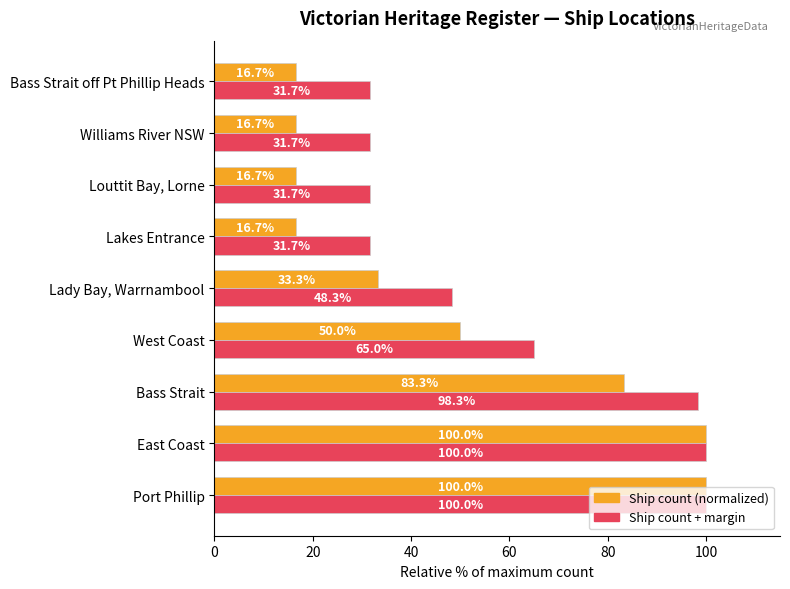

What is the total value across all series at East Coast?

200.0